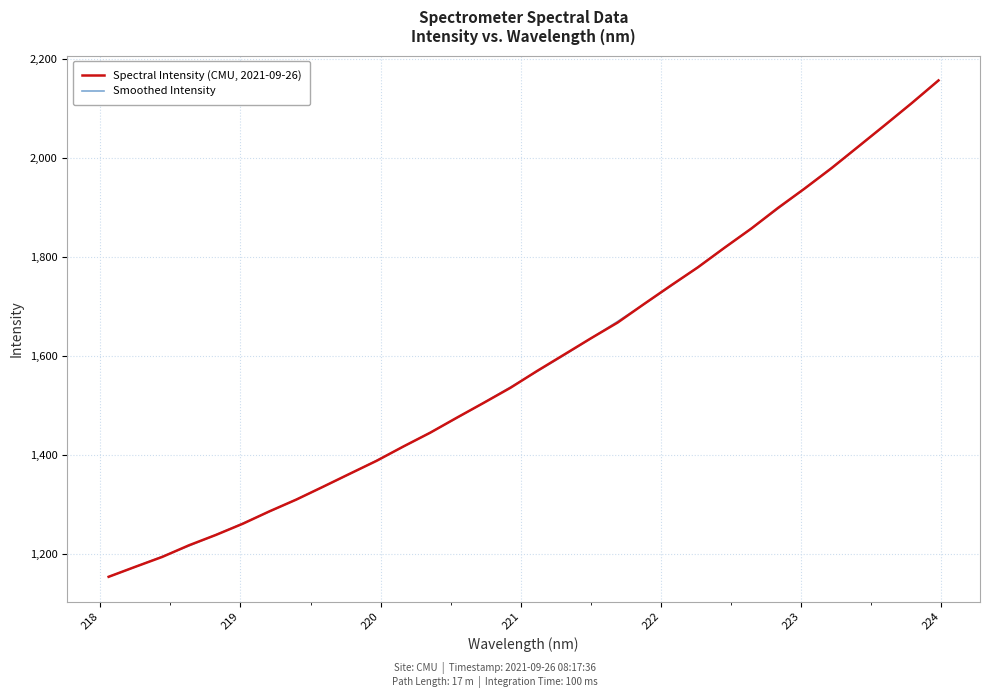

Rank the series by their average value, from highest to lowest.

Spectral Intensity (CMU, 2021-09-26), Smoothed Intensity